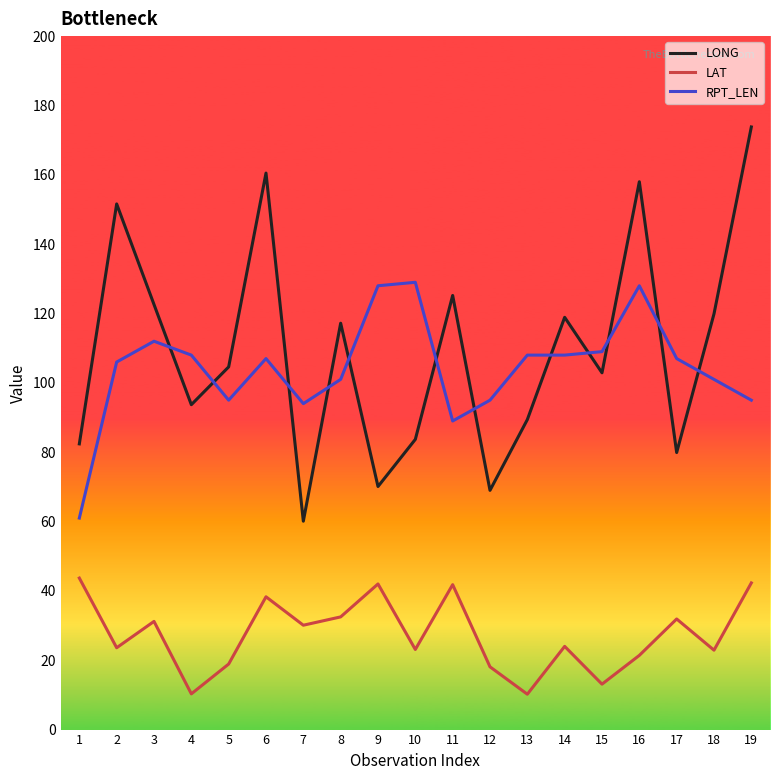

At which category does LAT reach its first local valley?

2